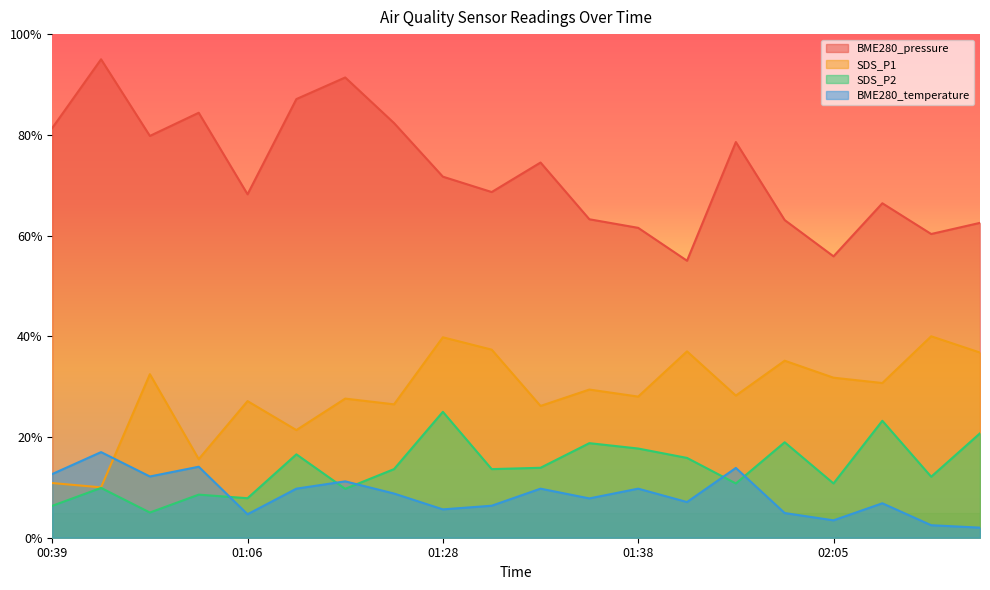

The value of BME280_pressure at 01:06 is 108.9. True or false?

False